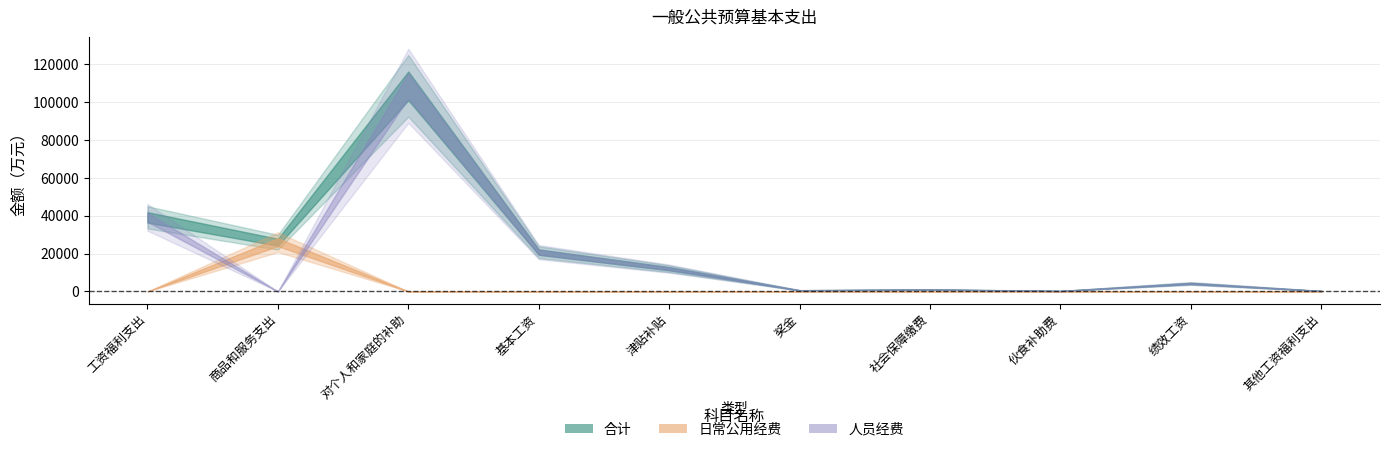

Where is the first local maximum for 合计?

对个人和家庭的补助